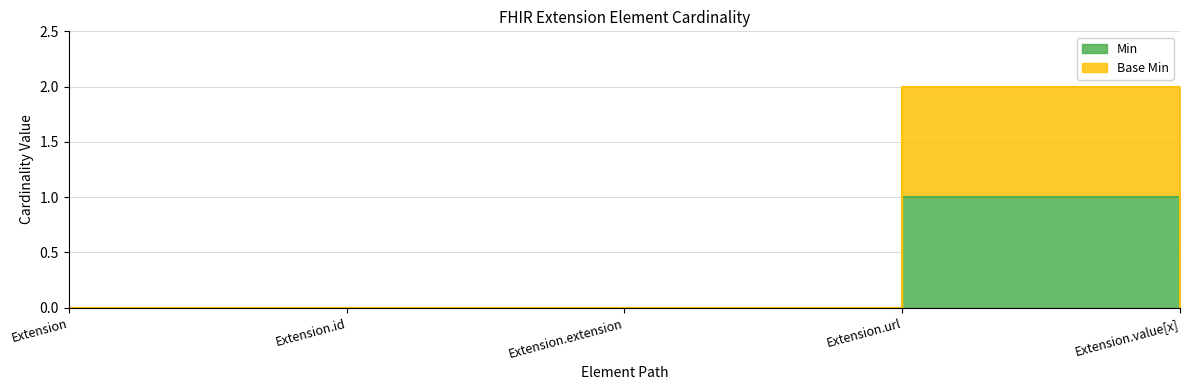

At how many categories does at least one series exceed 1?

1